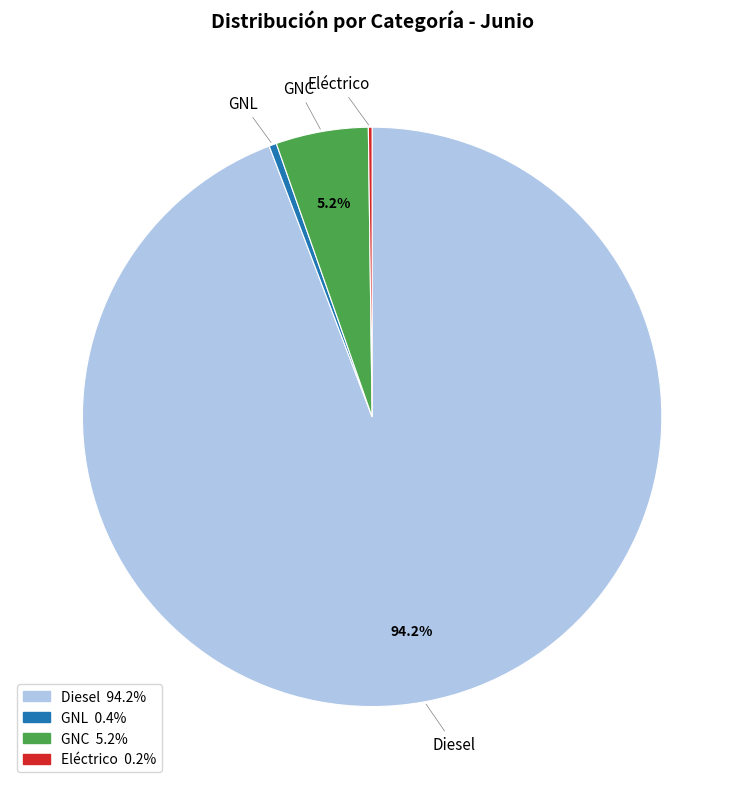

Which category has the biggest portion of the pie?

Diesel